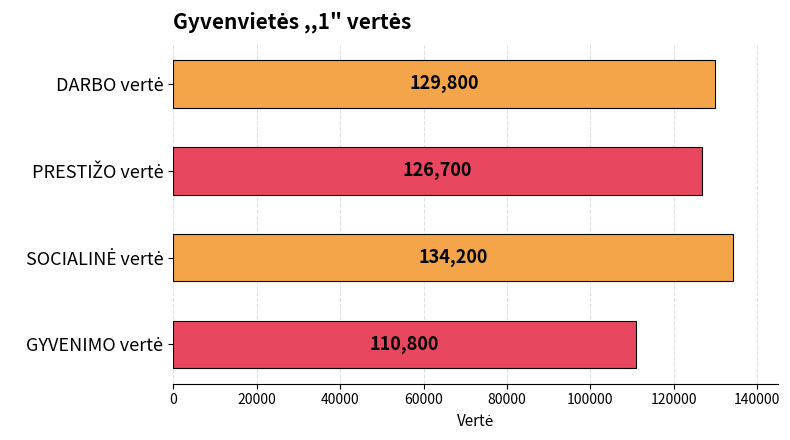

What is the sum of all values?

501500